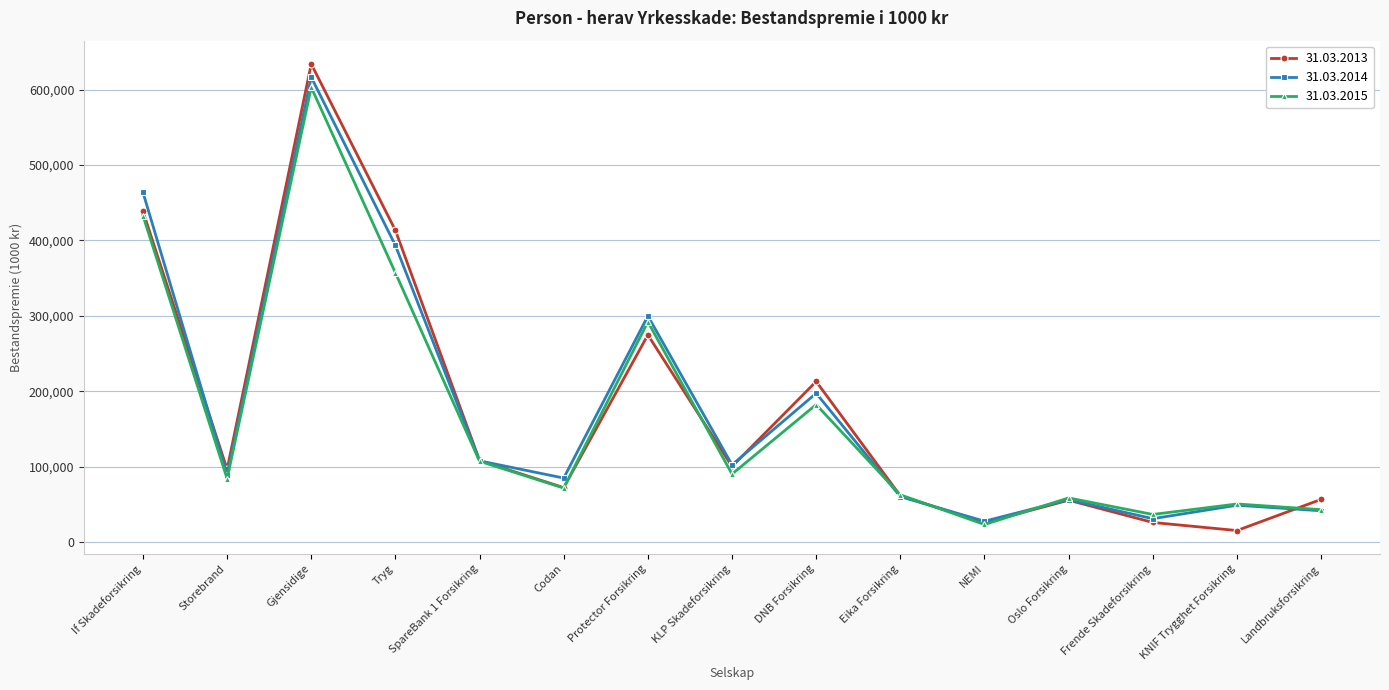

Which series has the largest range (max minus min)?

31.03.2013